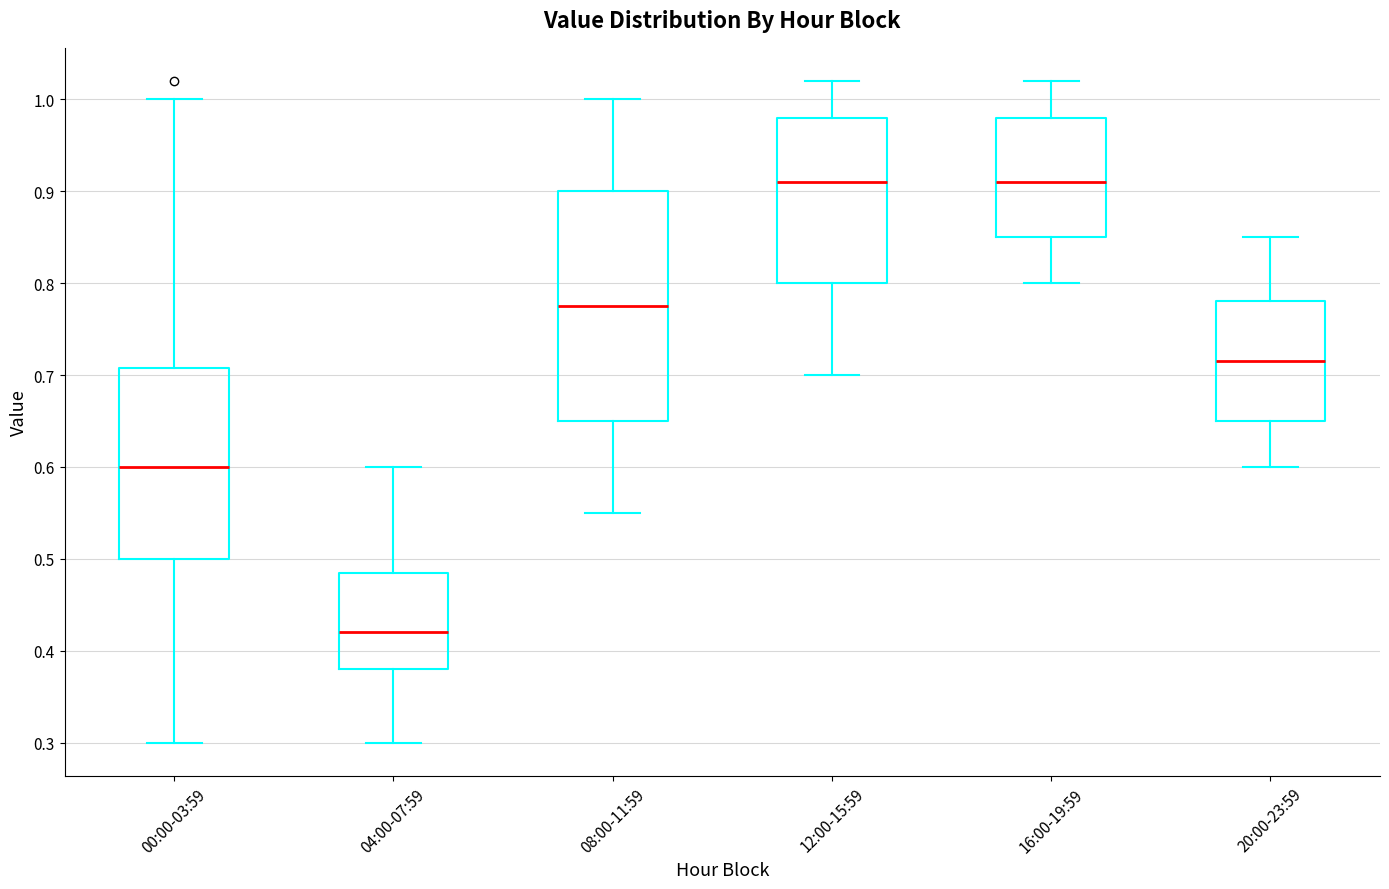

Reading left to right, transcribe this box plot: for each box, give where its median line is, the range the box spans, and where its two whiskers end, as read against the y-axis. The values are not printed on the chart, so give them approximately, as read against the axis.

00:00-03:59: median 0.60, box 0.50 to 0.71, whiskers 0.30 to 1.00
04:00-07:59: median 0.42, box 0.38 to 0.49, whiskers 0.30 to 0.60
08:00-11:59: median 0.78, box 0.65 to 0.90, whiskers 0.55 to 1.00
12:00-15:59: median 0.91, box 0.80 to 0.98, whiskers 0.70 to 1.02
16:00-19:59: median 0.91, box 0.85 to 0.98, whiskers 0.80 to 1.02
20:00-23:59: median 0.72, box 0.65 to 0.78, whiskers 0.60 to 0.85